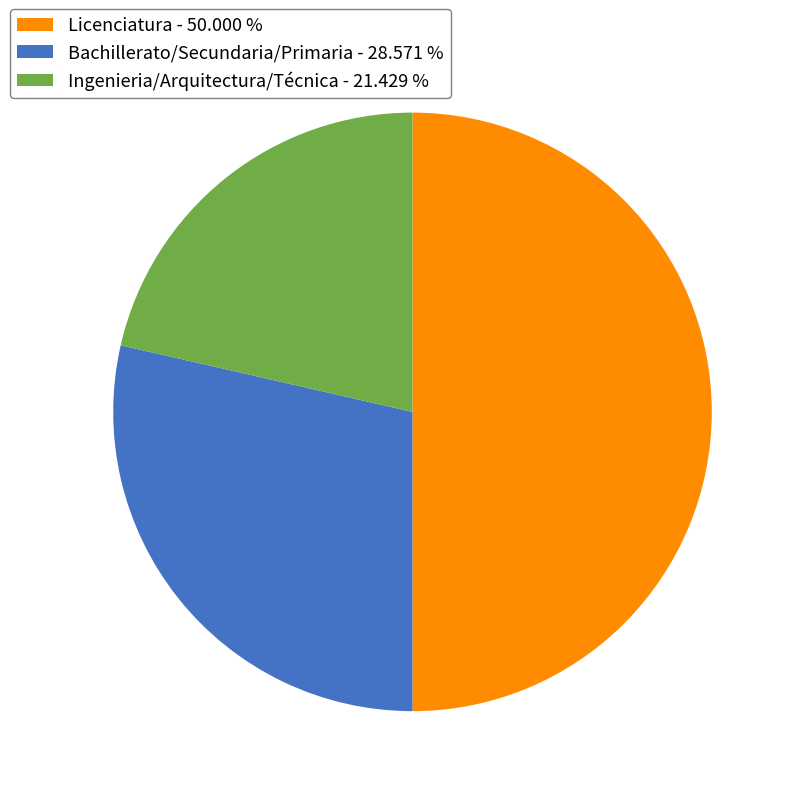

How many segments does this pie chart have?

3